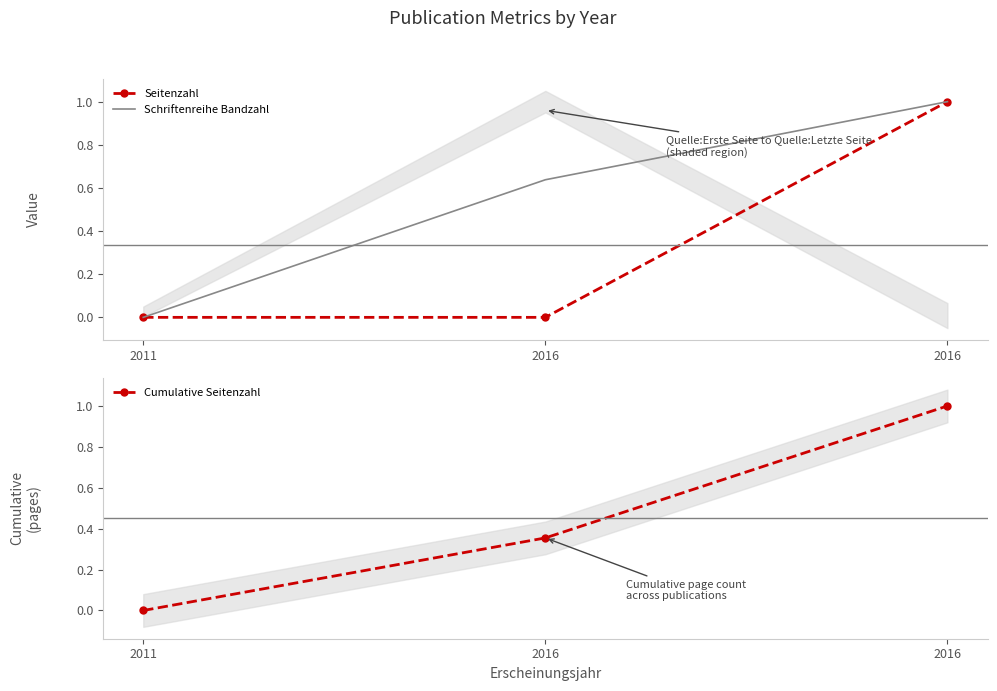

True or false: Schriftenreihe Bandzahl has a value of -0.6 at 2011.

False